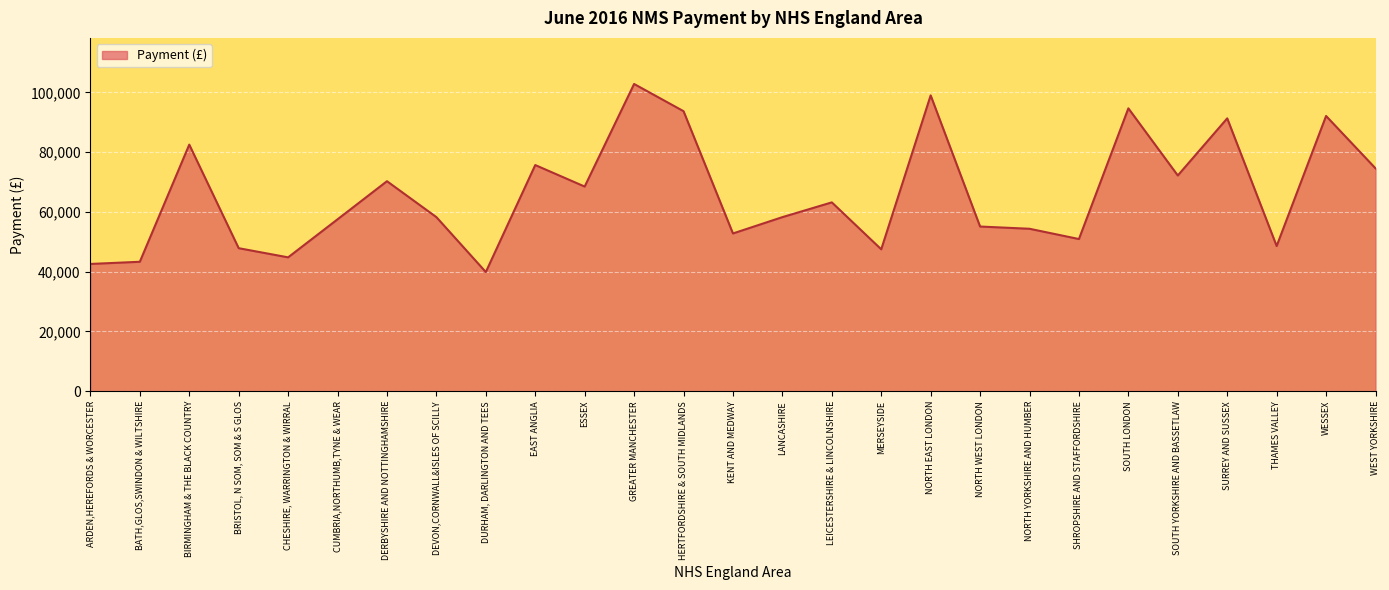

The value at LEICESTERSHIRE & LINCOLNSHIRE is 63215. True or false?

True